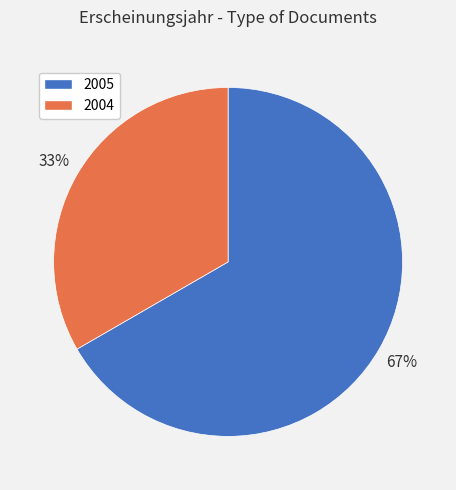

Which slice is the smallest?

2004